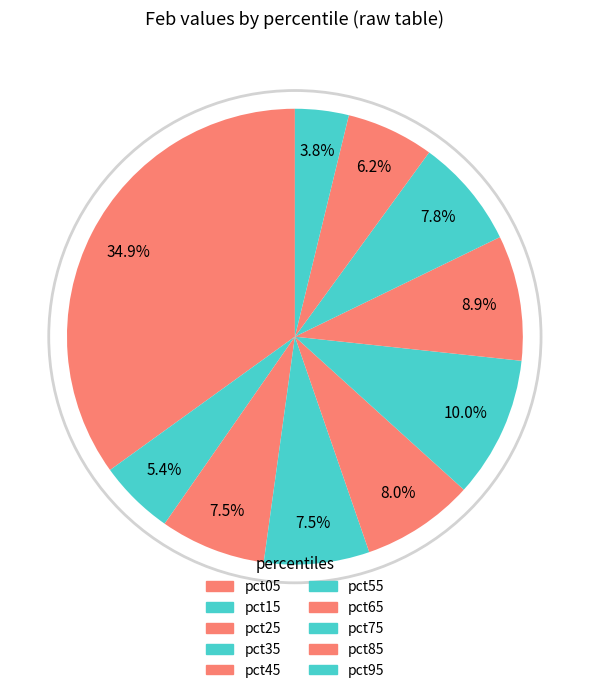

Is pct65 the majority of the pie?

No